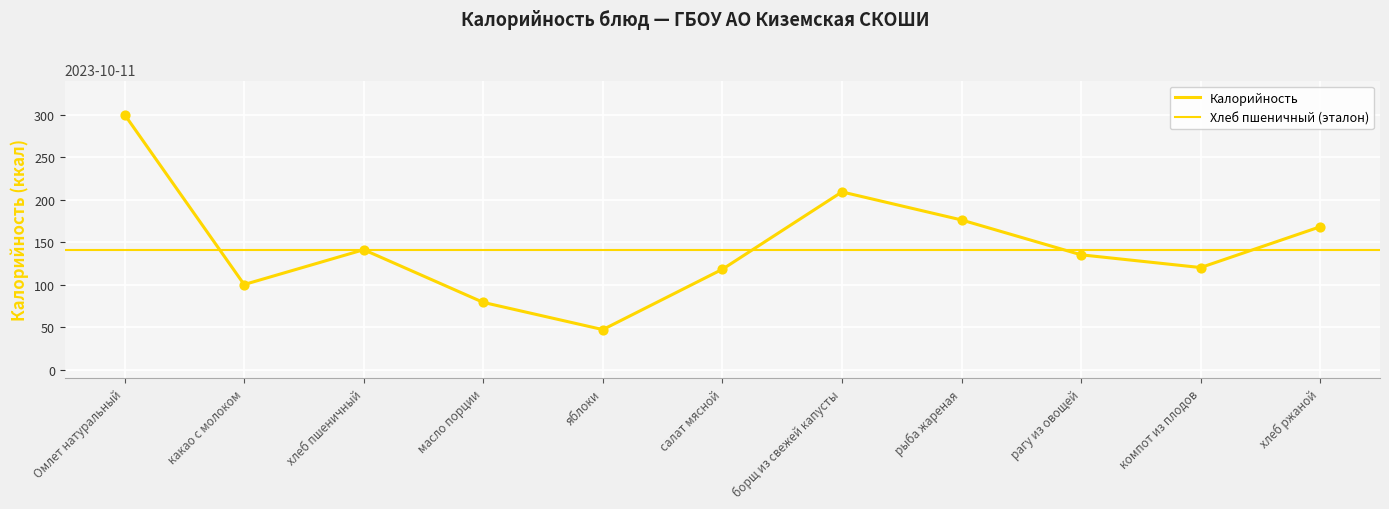

Approximately how many times larger is the value at Омлет натуральный compared to компот из плодов?

2.5